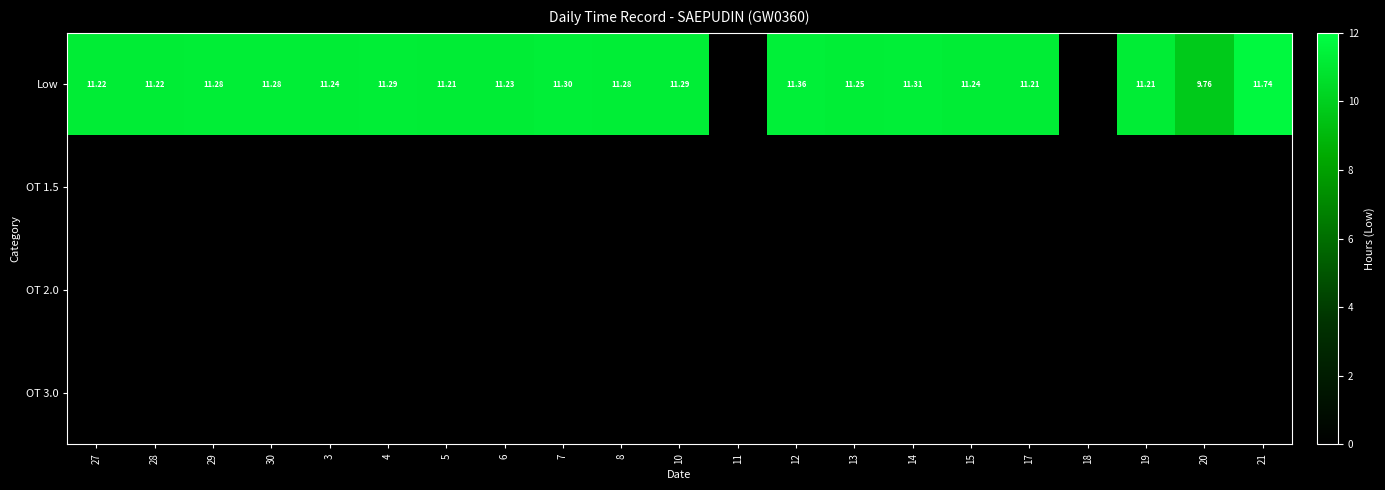

True or false: Low has a value of 11.2 at 28.

True